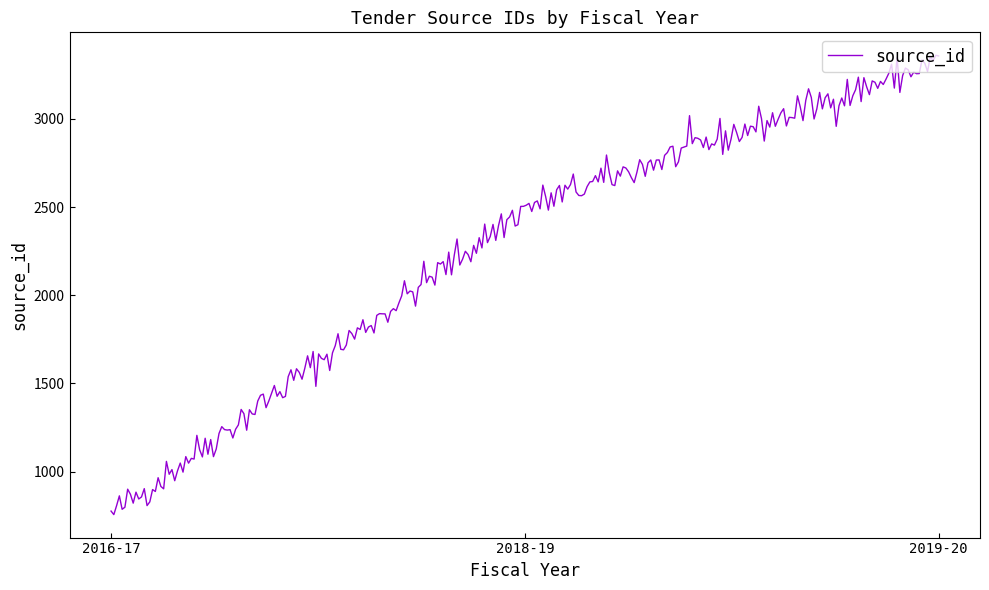

How many lines are shown in the chart?

1